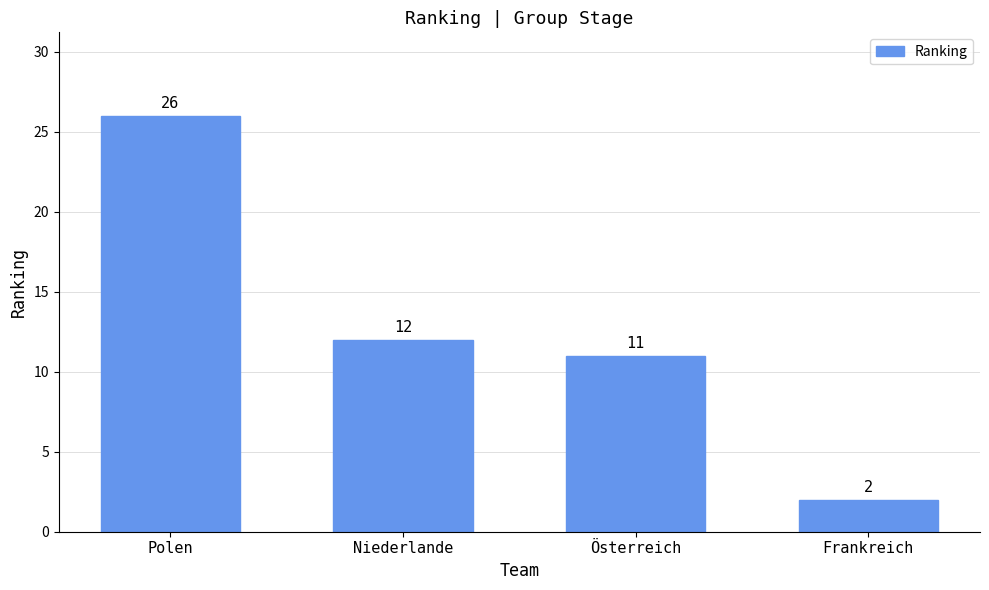

How many bars are there in total?

4